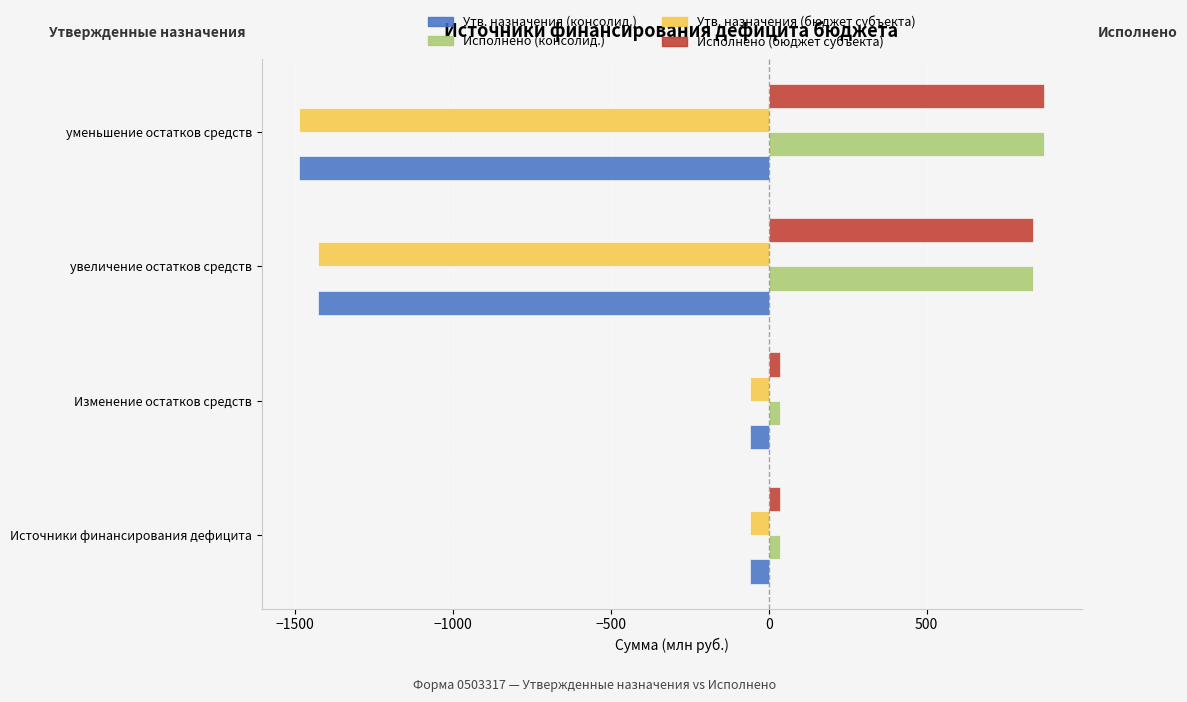

What is the difference between the highest and lowest values at увеличение остатков средств?

2265.5